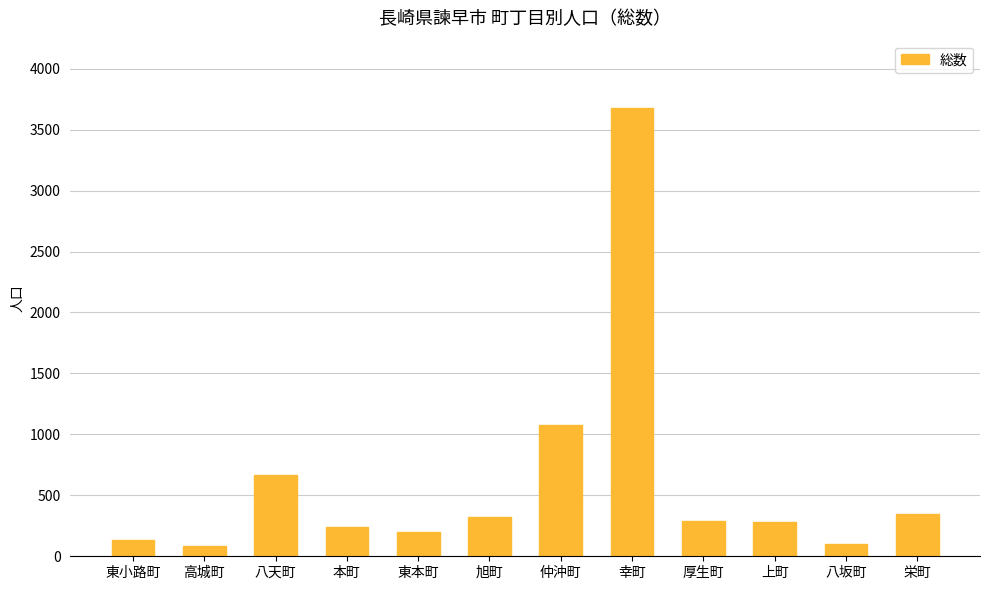

What is the sum of the values at 東本町 and 高城町?

287